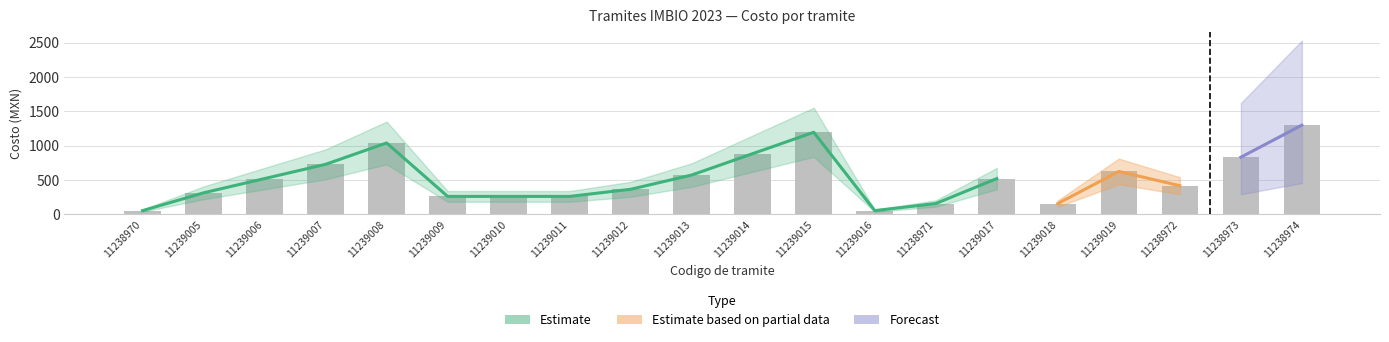

How many bars are there in total?

20